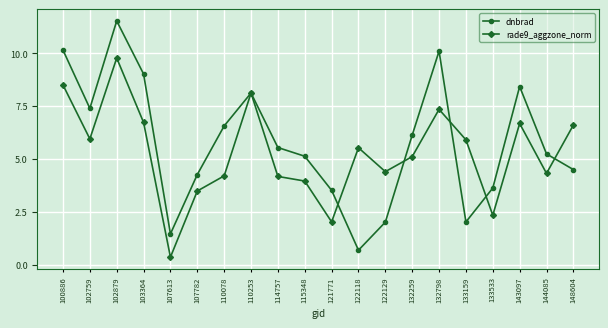

What is the difference between the rade9_aggzone_norm values at 132259 and 132798?

2.2